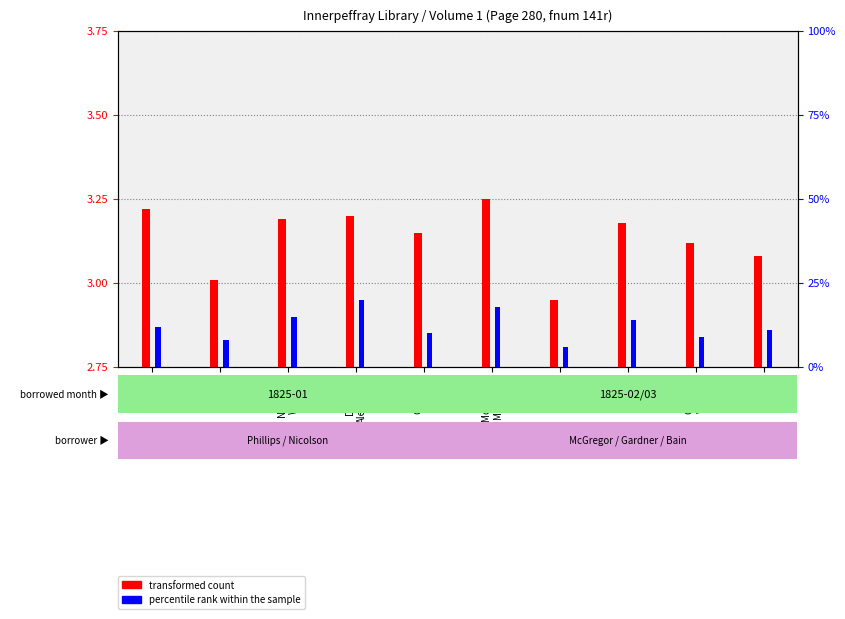

At which label does percentile rank within the sample reach its minimum?

Phillips
James